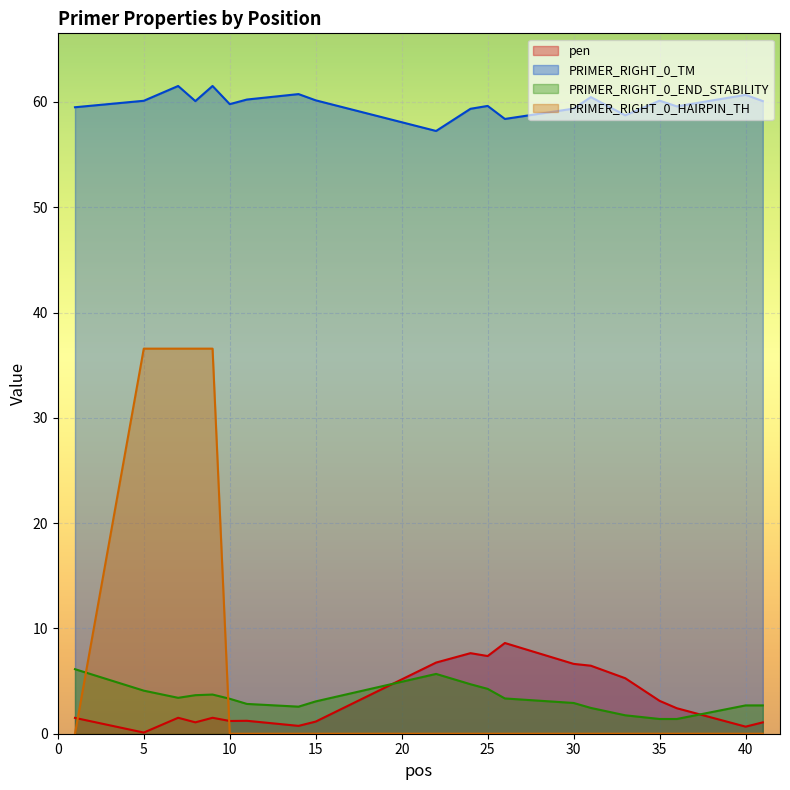

True or false: pen has a value of 1.1 at 41.

True